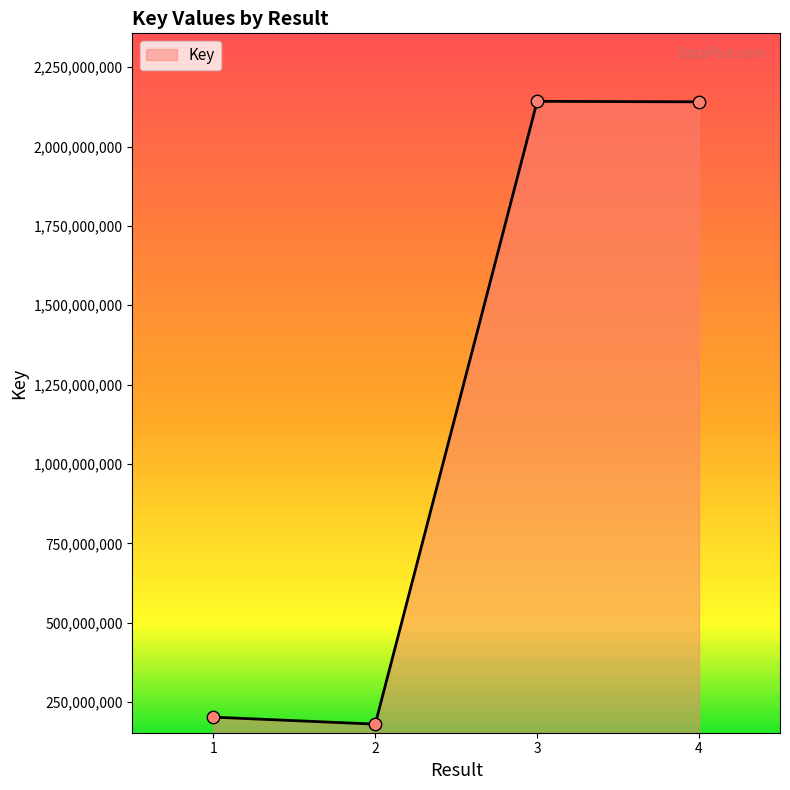

What is the ratio of the value at 4 to the value at 1?

10.6